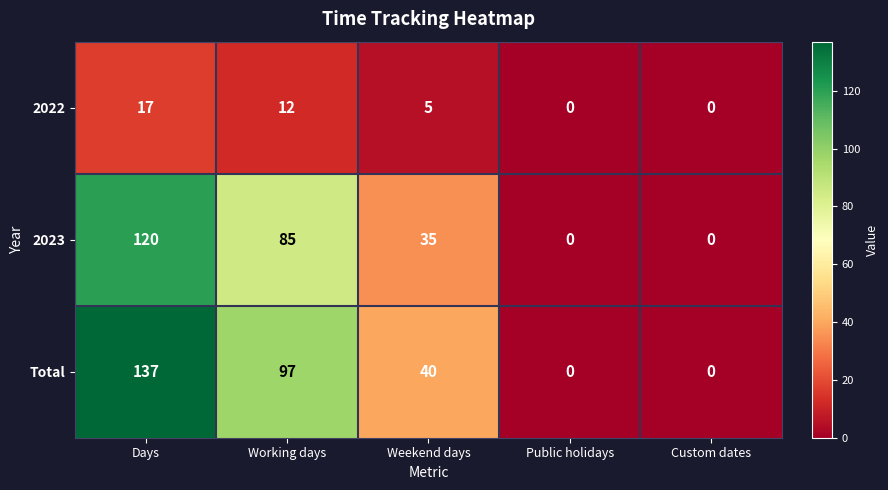

How many Total values are between 0 and 97?

4